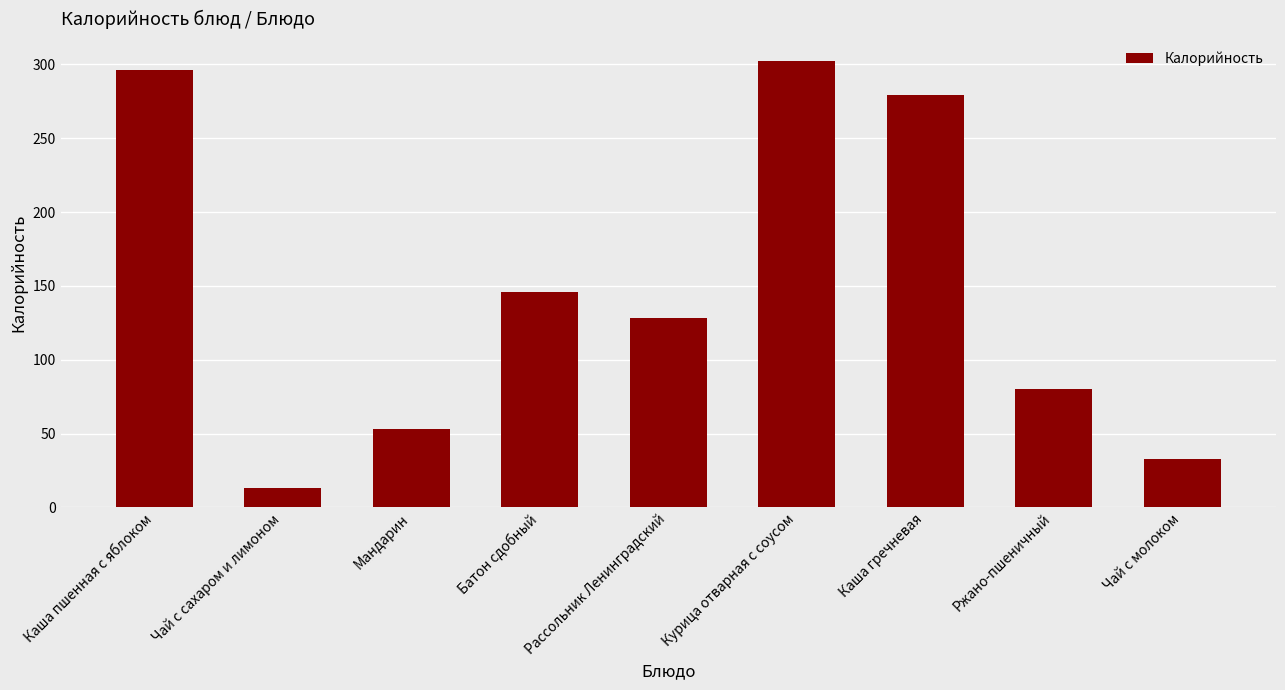

How many distinct data groups are displayed?

1